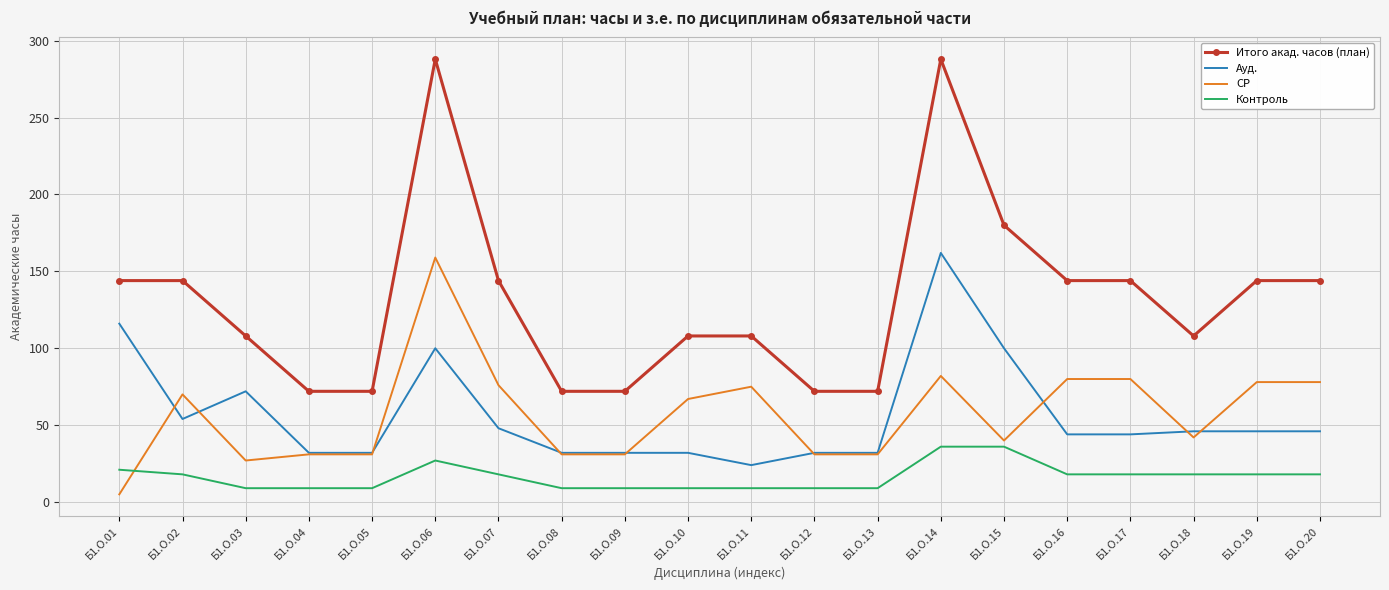

True or false: Итого акад. часов (план) and Контроль intersect in this chart.

False